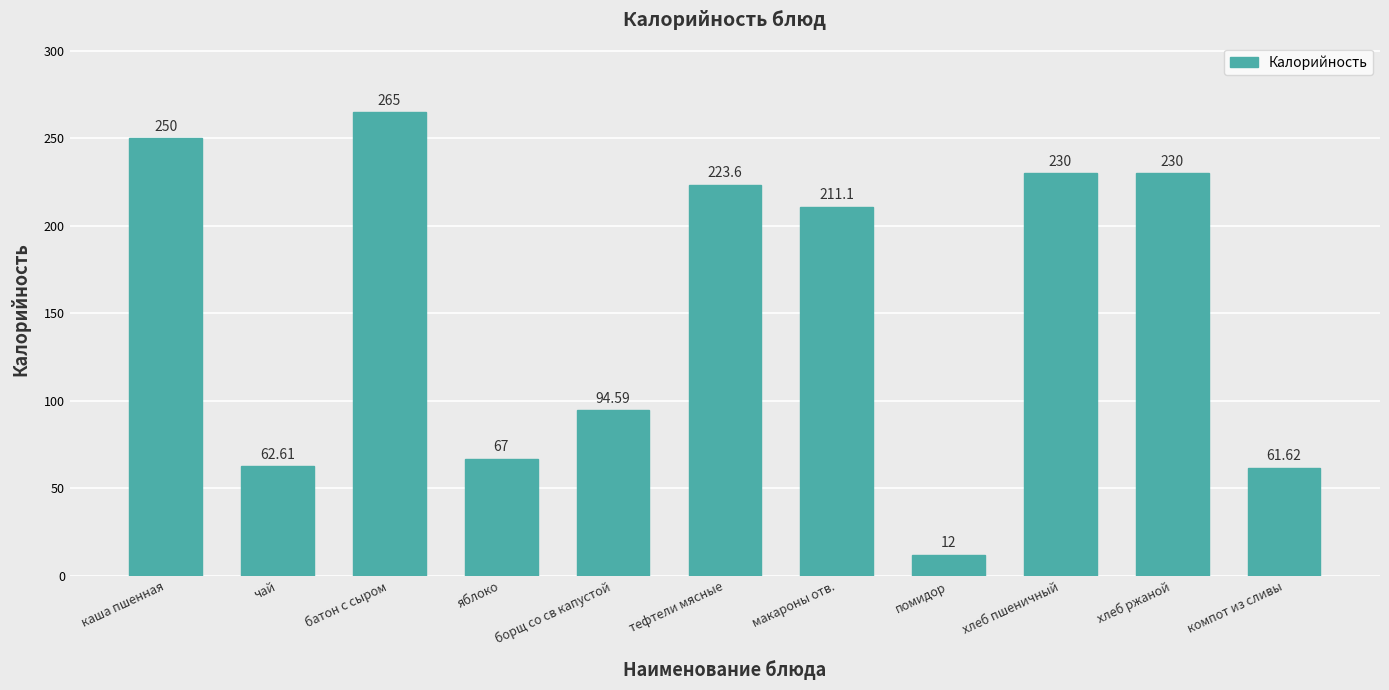

Reading left to right, transcribe all the data shown in this chart.

250.0	62.6	265.0	67.0	94.6	223.6	211.1	12.0	230.0	230.0	61.6